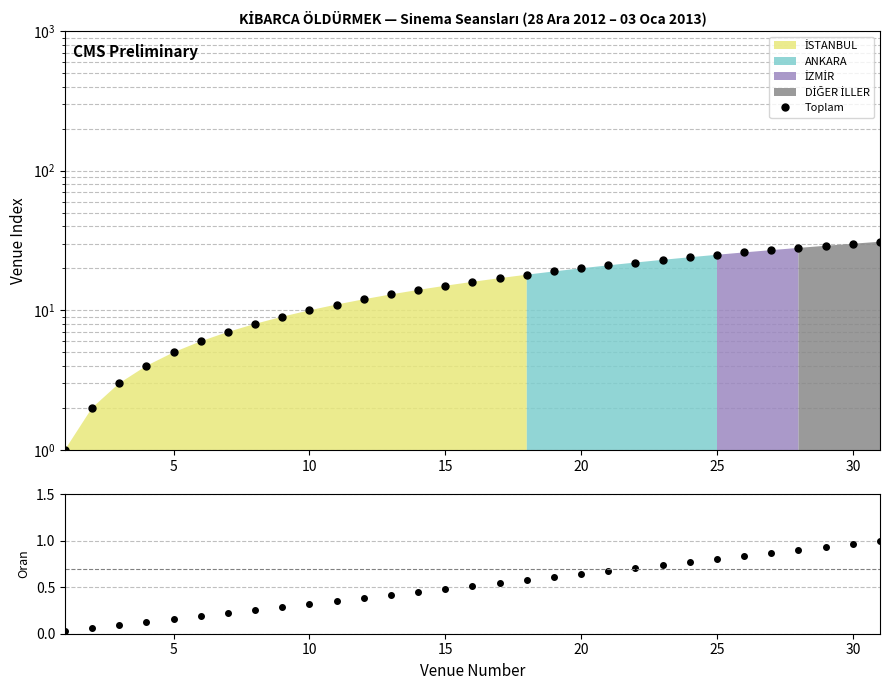

Reading right to left, transcribe all the data shown in this chart.

31	30	29	28	27	26	25	24	23	22	21	20	19	18	17	16	15	14	13	12	11	10	9	8	7	6	5	4	3	2	1